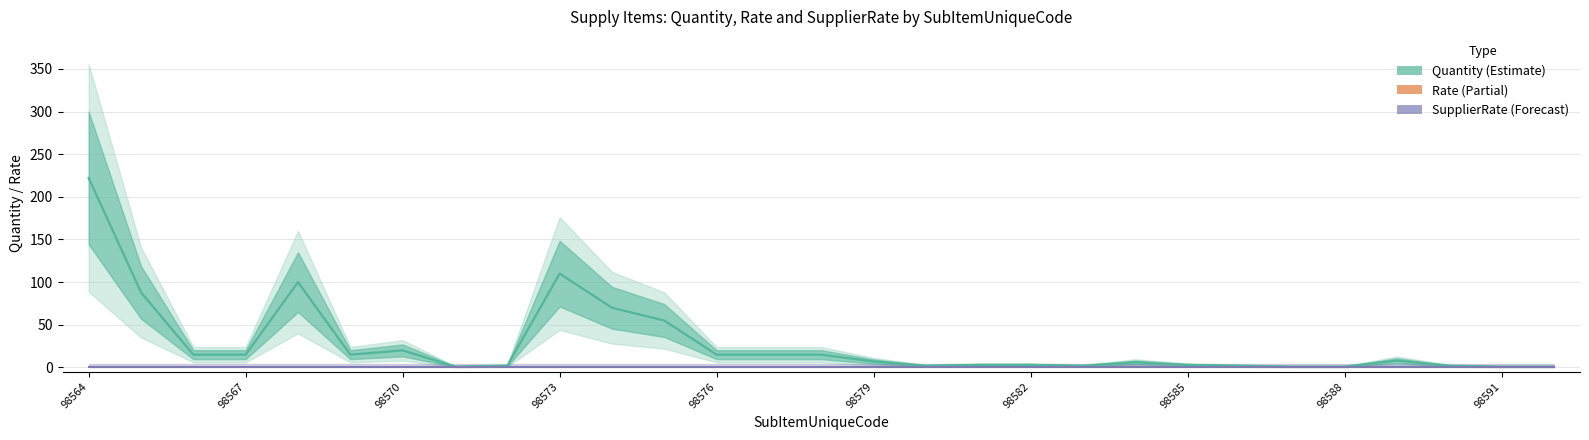

Which has a higher value, 98588 or 98567?

98567